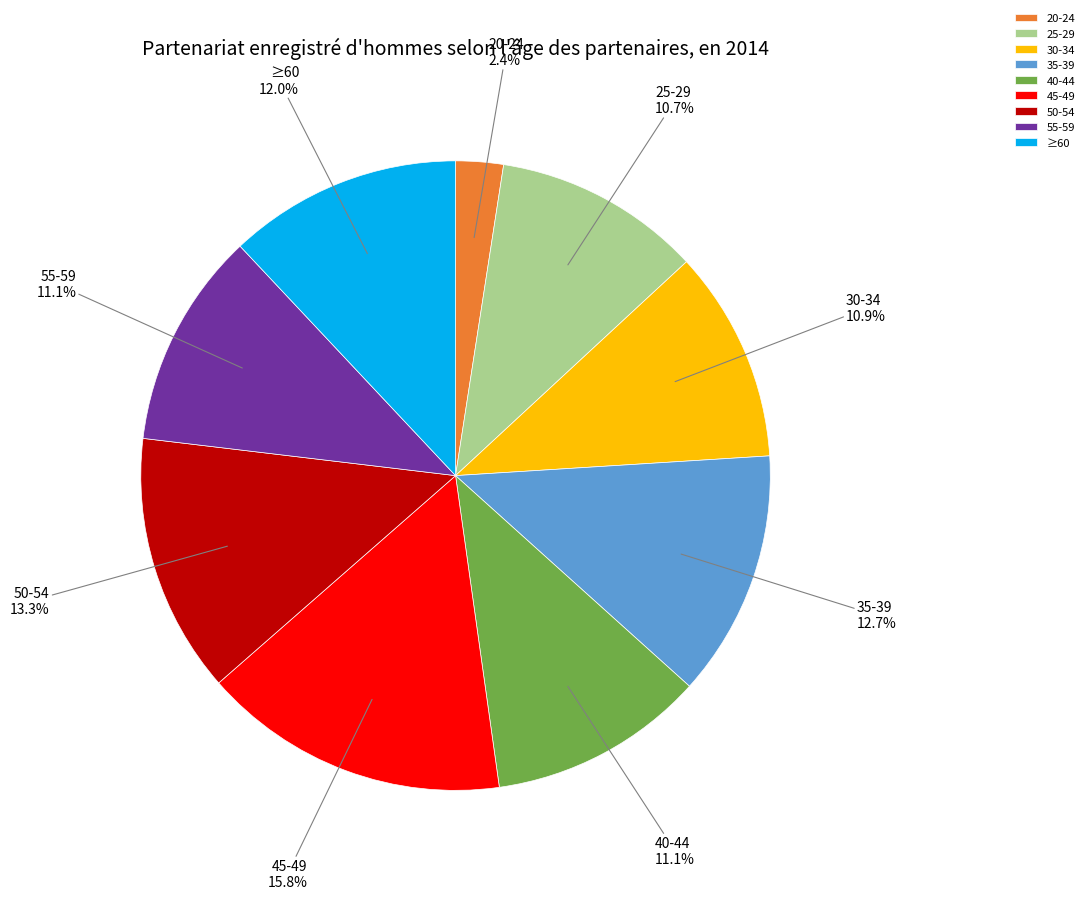

Which category has the smallest portion of the pie?

20-24